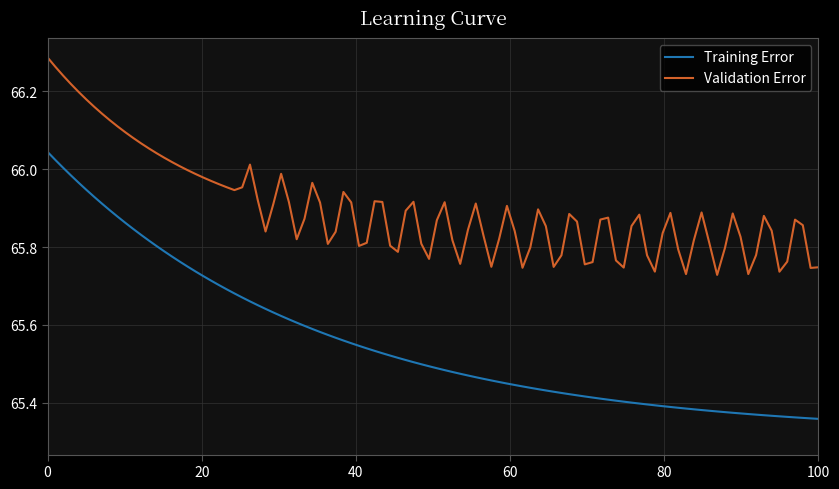

List the series in order of their overall mean, highest first.

Validation Error, Training Error